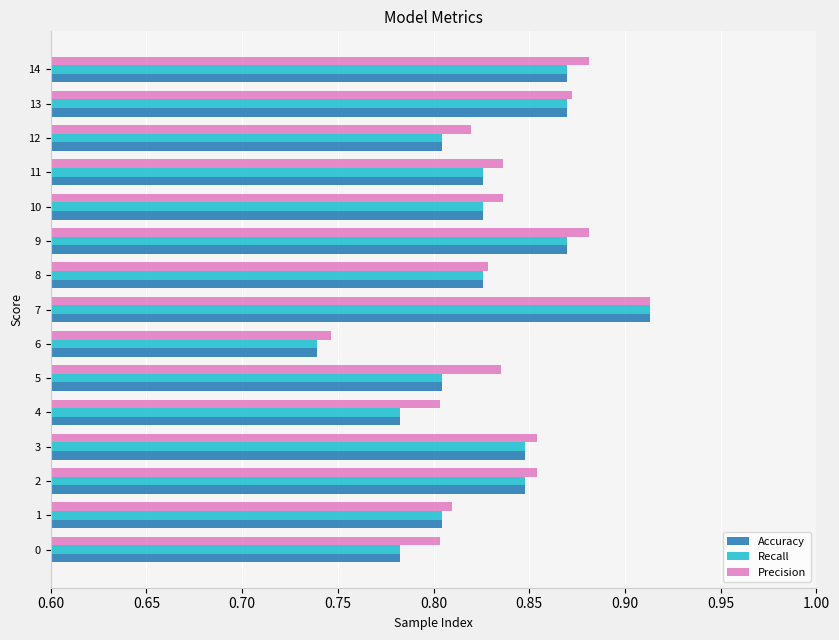

What is the sum of the Recall values at 14 and 4?

1.7